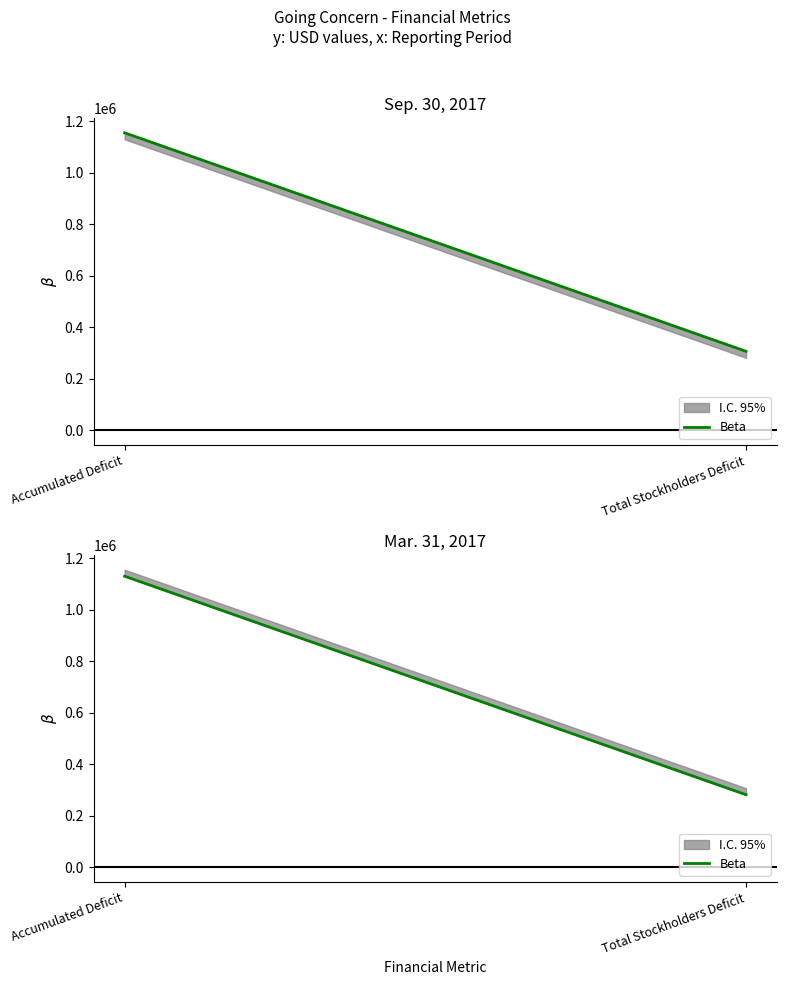

Where is the data nearest to the value 706098?

Accumulated Deficit